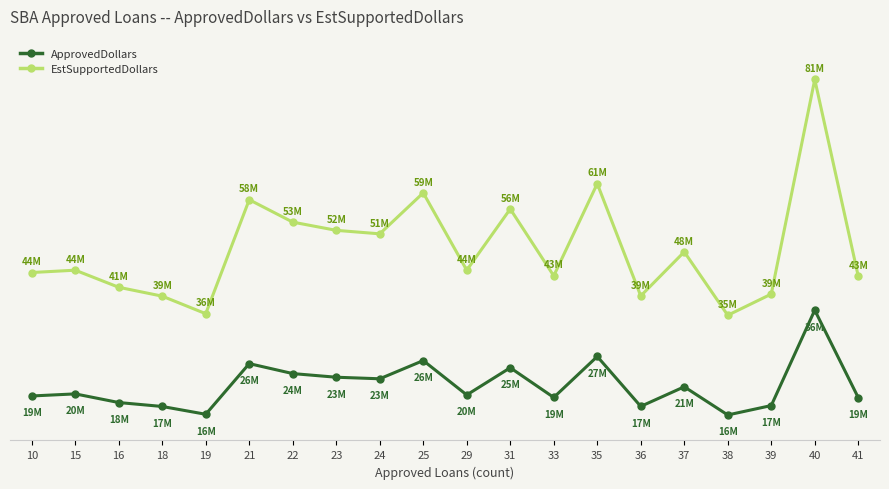

What are all the series names shown in the legend?

ApprovedDollars, EstSupportedDollars